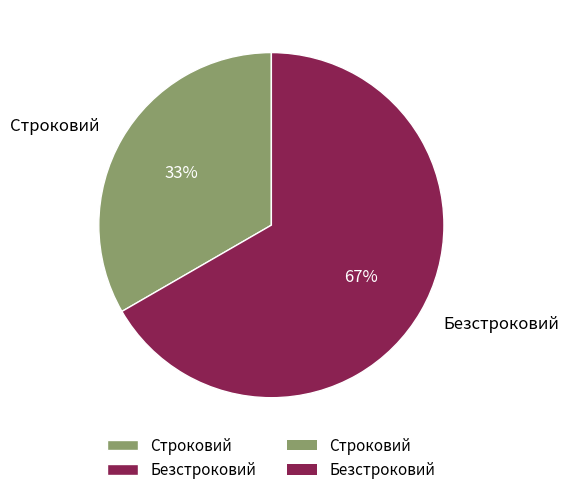

Rank the categories by value from highest to lowest.

Безстроковий, Строковий